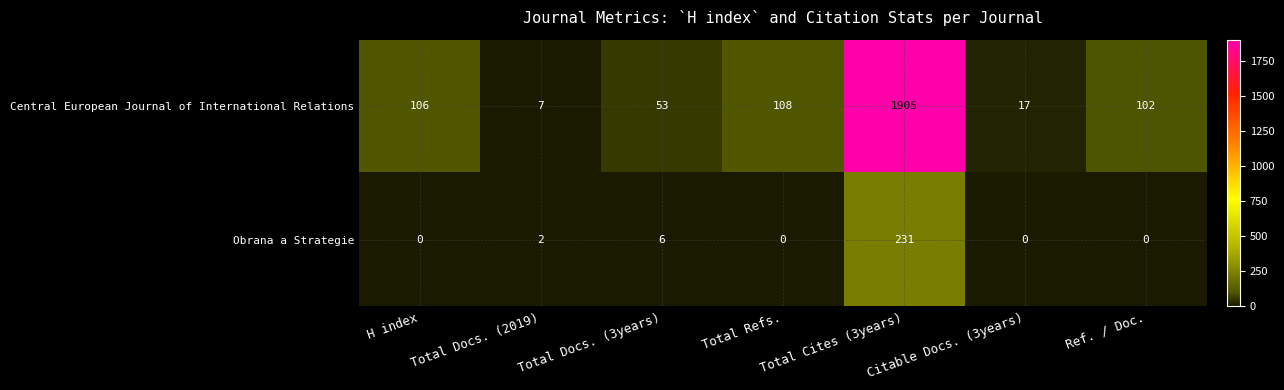

What is the difference between the maximum and minimum values in the Central European Journal of International Relations series?

1898